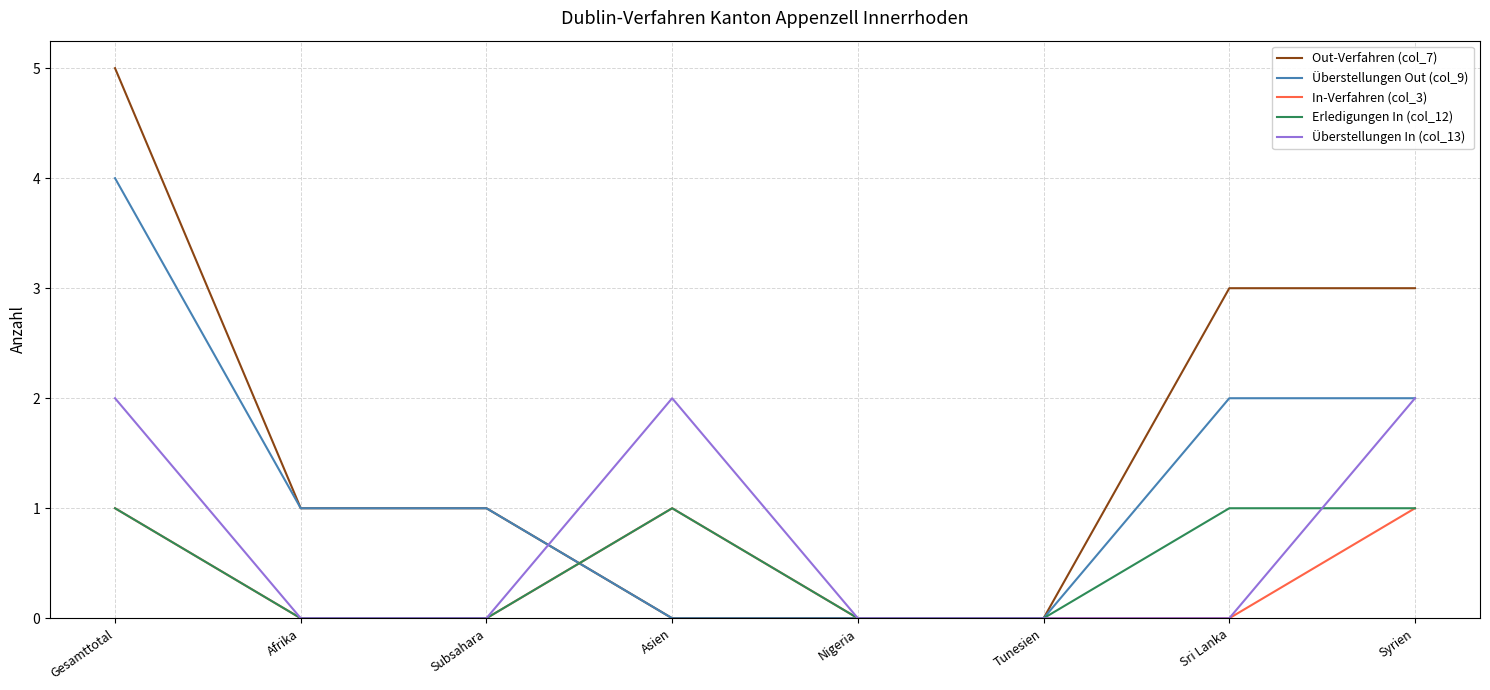

What position from the right is Subsahara?

6